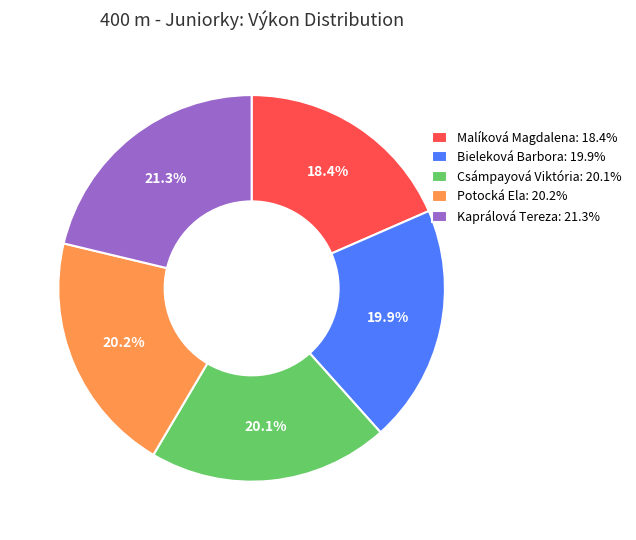

What percentage is the Kaprálová Tereza slice, to the nearest percent?

21%